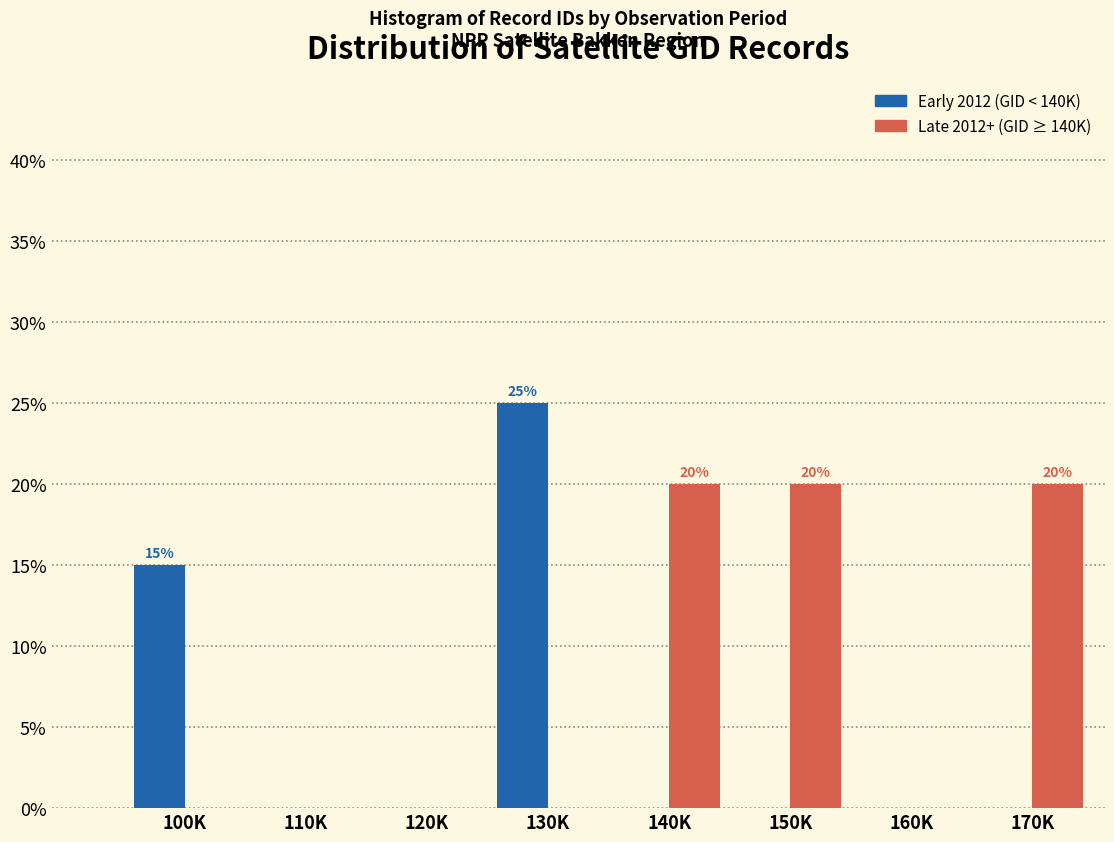

What is the maximum value shown in the chart?

25